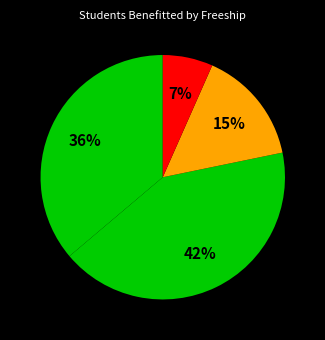

How many segments does this pie chart have?

4